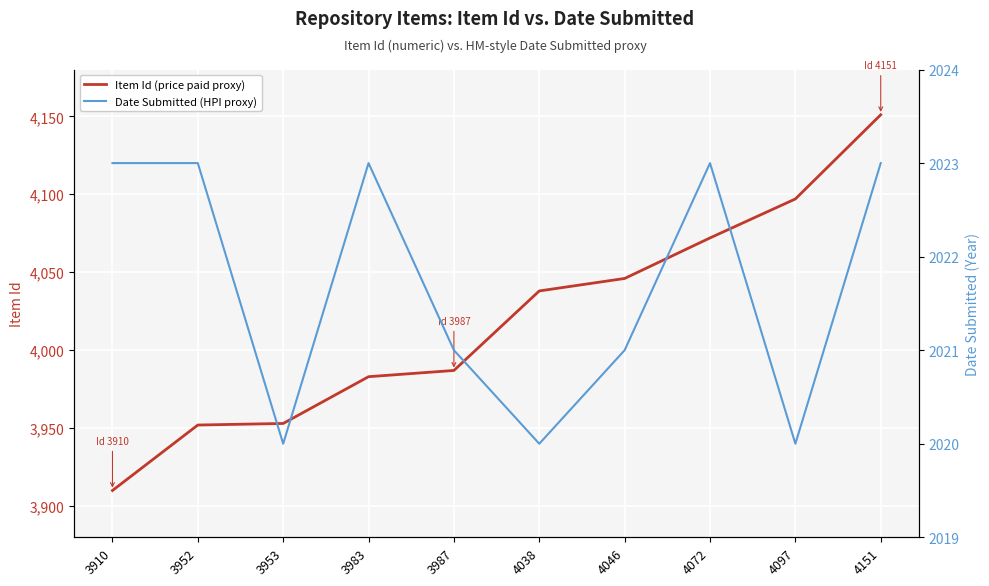

The Date Submitted (HPI proxy) series shows 3311 at 4097. True or false?

False